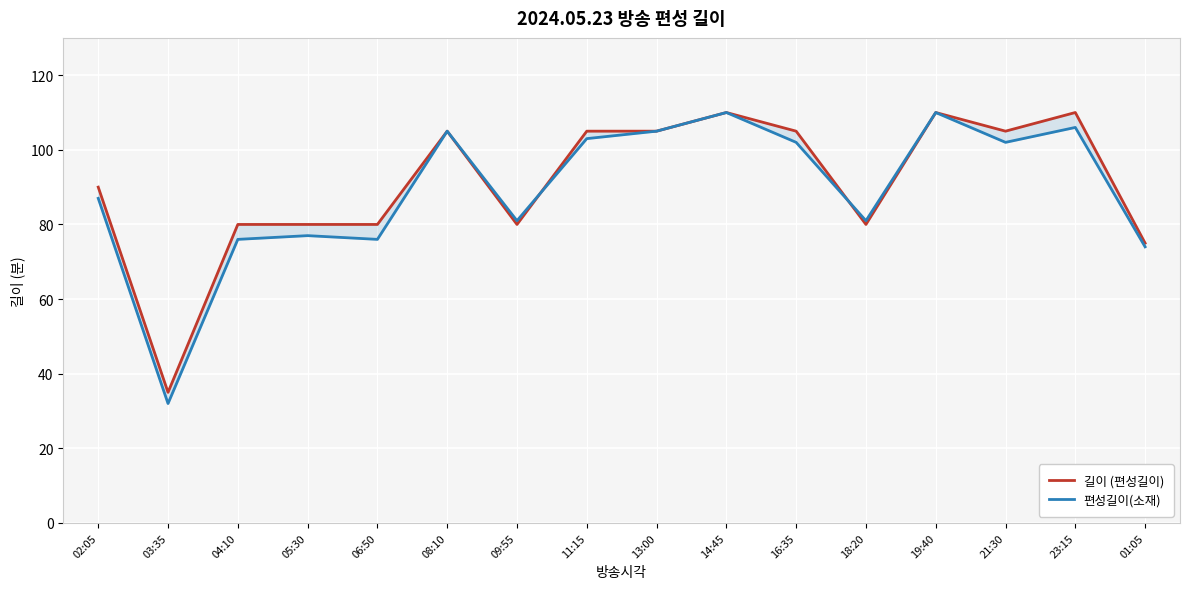

At which label does 편성길이(소재) first exceed 102?

08:10